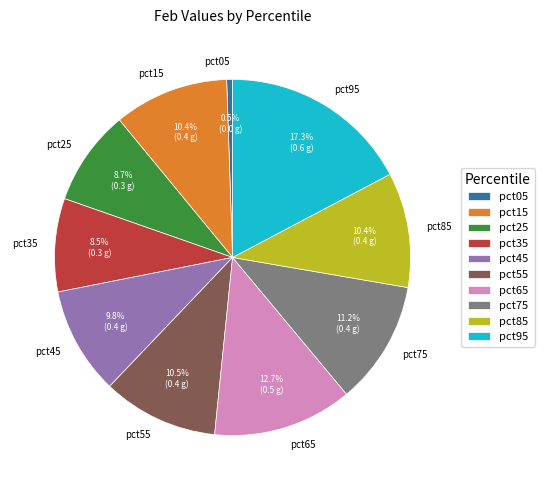

Count the number of slices in the pie.

10